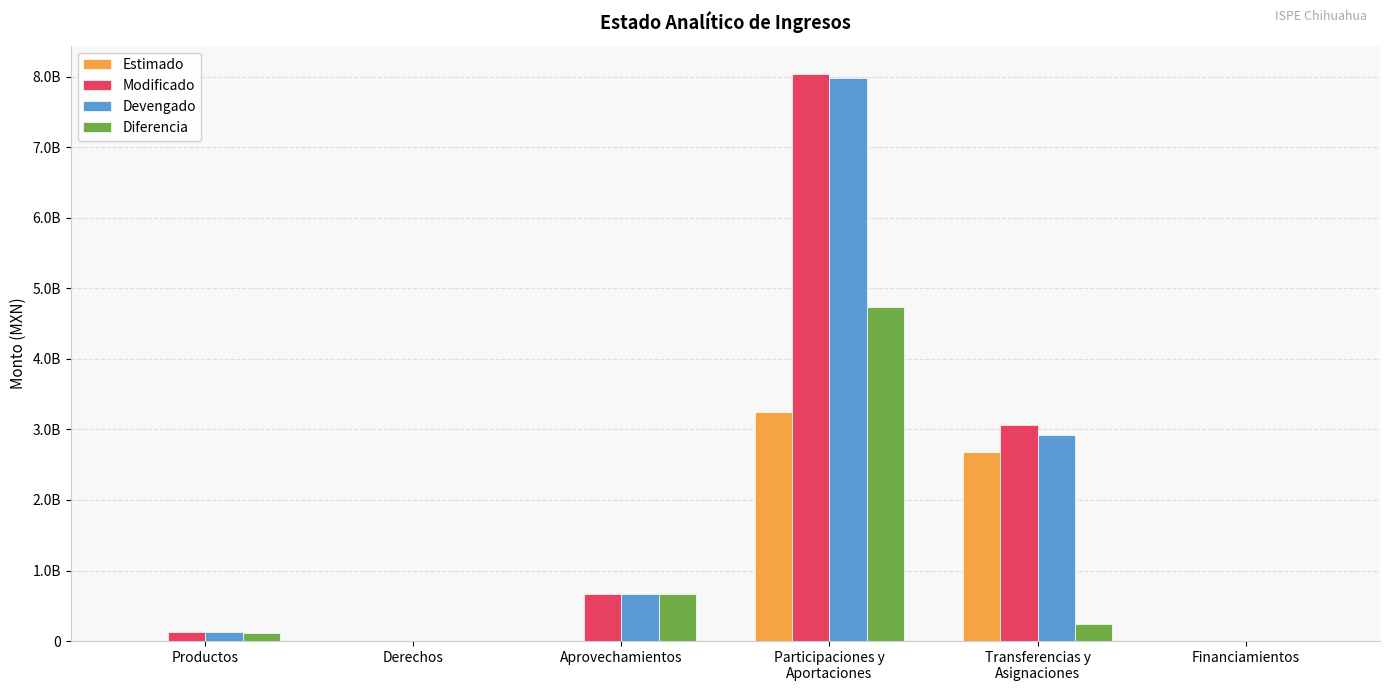

The value of Estimado at Transferencias y
Asignaciones is 4193049936.8. True or false?

False